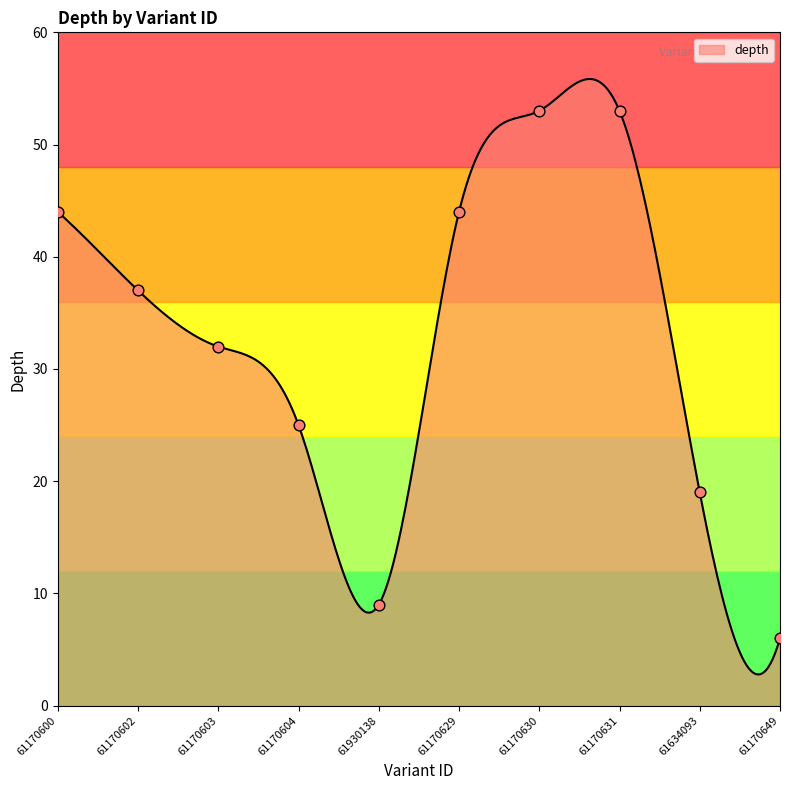

What is the change in value from 61170629 to 61634093?

-25